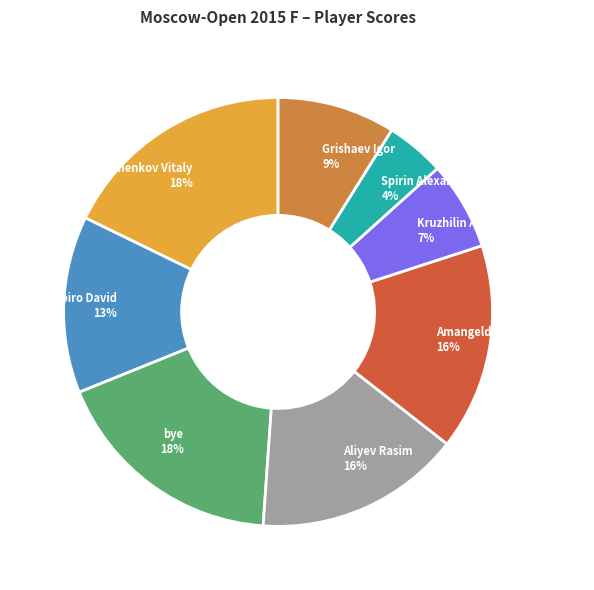

To the nearest percent, what portion does Aliyev Rasim represent?

16%